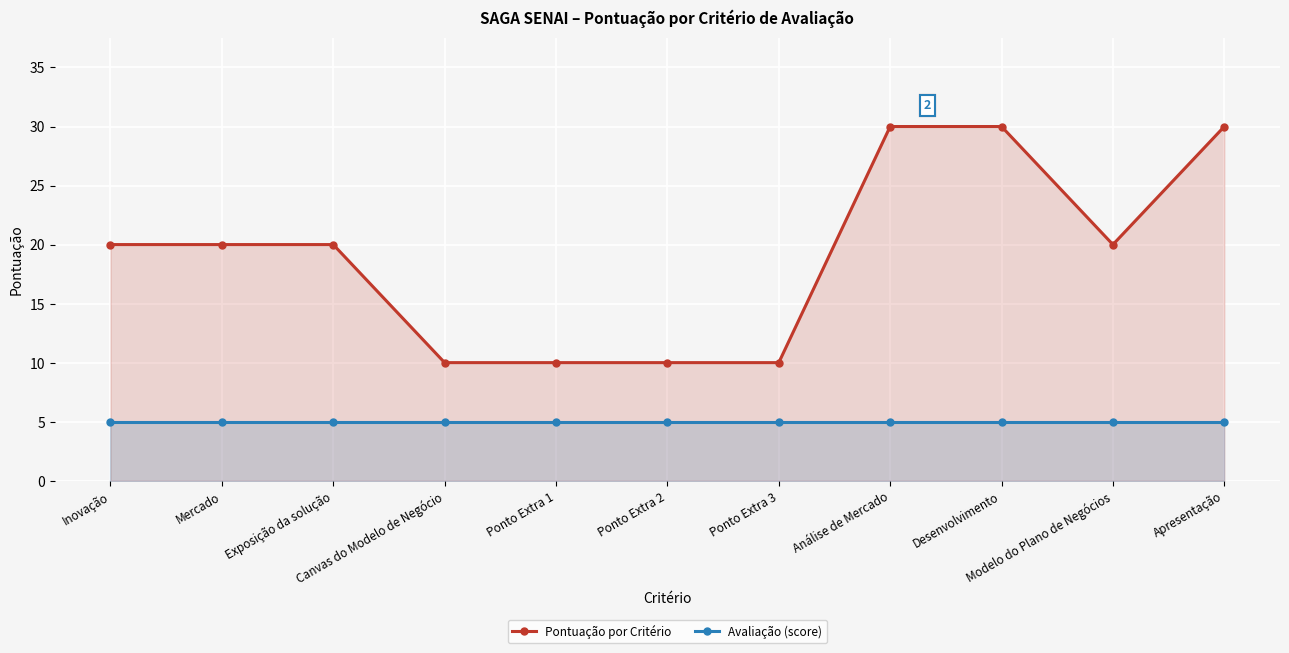

What is the total value across all series at Mercado?

25